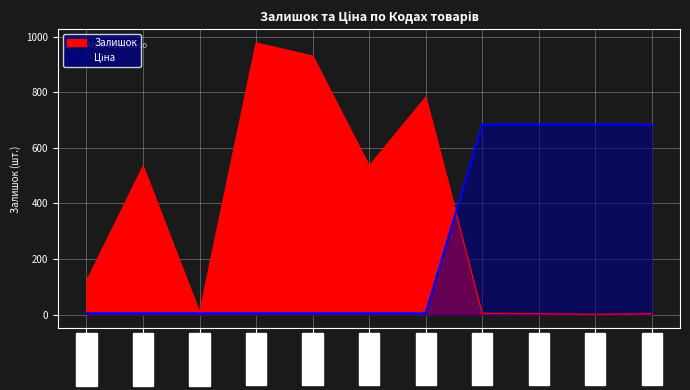

Reading left to right, transcribe all the data shown in this chart.

Залишок: 121.0	534.0	8.0	977.0	930.0	535.0	782.0	6.0	4.0	2.0	4.0
Ціна: 5.8	5.8	5.8	5.8	5.8	5.8	5.8	683.9	683.9	683.9	683.9